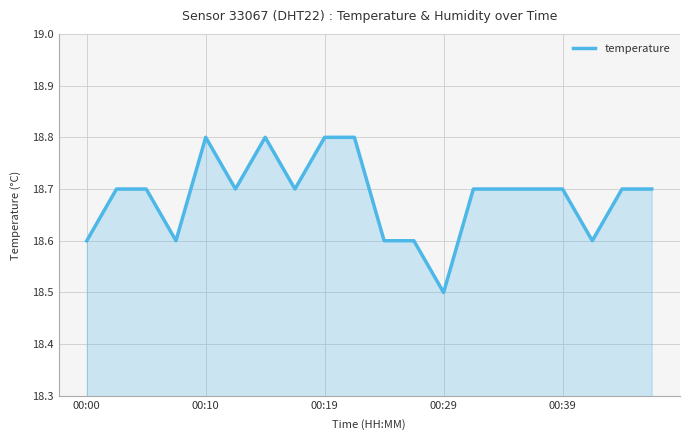

What is the minimum value shown in the chart?

18.5